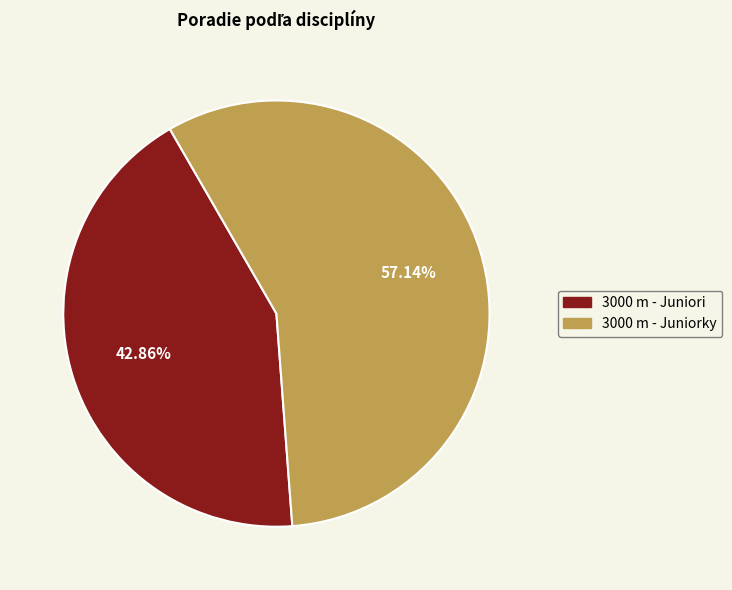

Between 3000 m - Juniorky and 3000 m - Juniori, which is larger?

3000 m - Juniorky